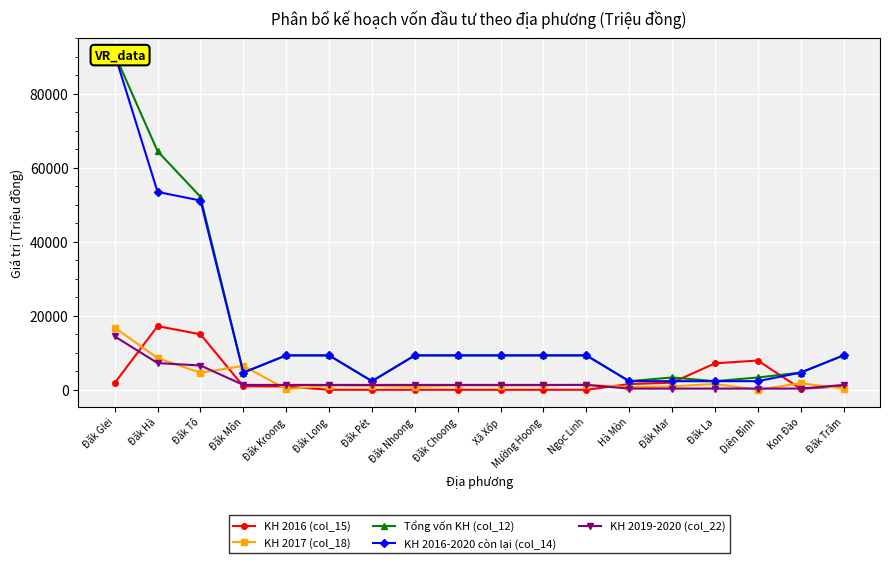

At how many categories does at least one series exceed 13477?

3